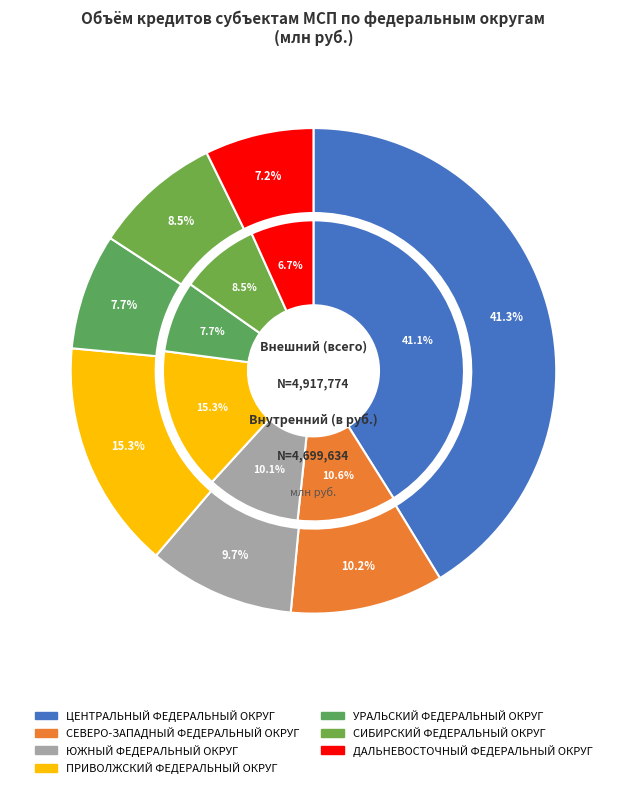

Is it true that СЕВЕРО-ЗАПАДНЫЙ ФЕДЕРАЛЬНЫЙ ОКРУГ is 5% of the pie?

False